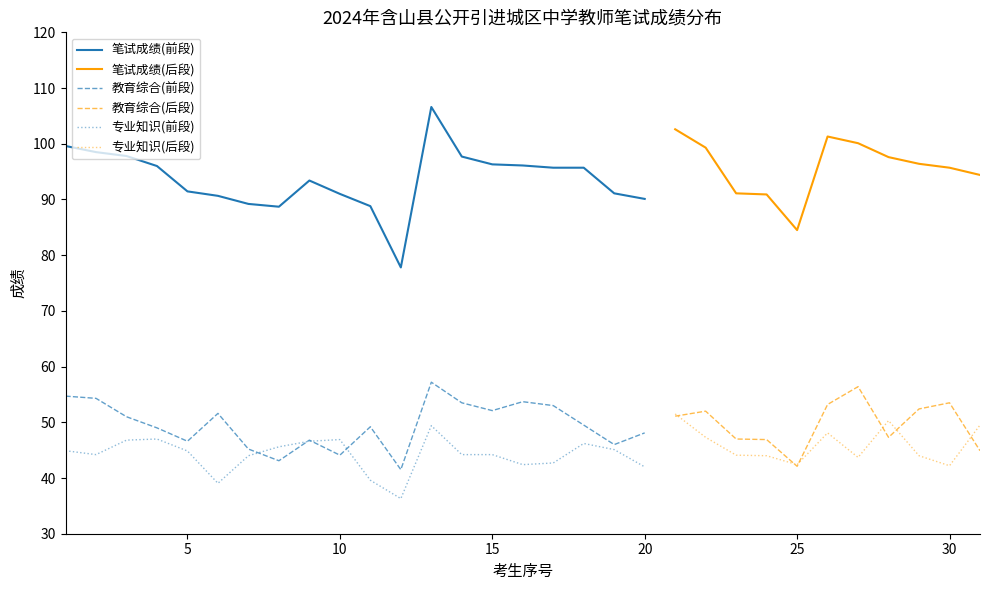

What is the difference between the 专业知识 values at 26 and 22?

0.4